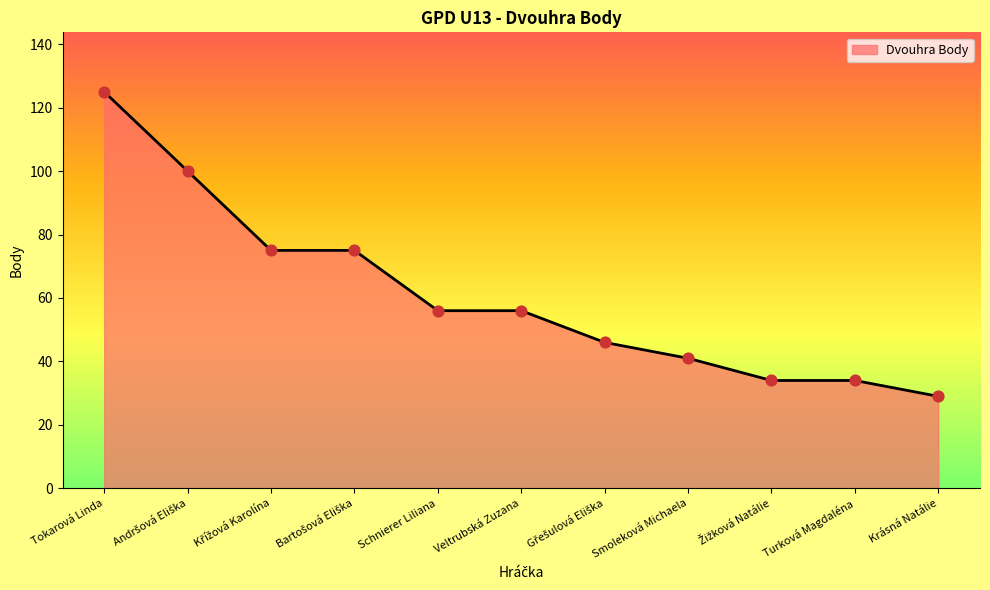

Between Turková Magdaléna and Smoleková Michaela, which is larger?

Smoleková Michaela